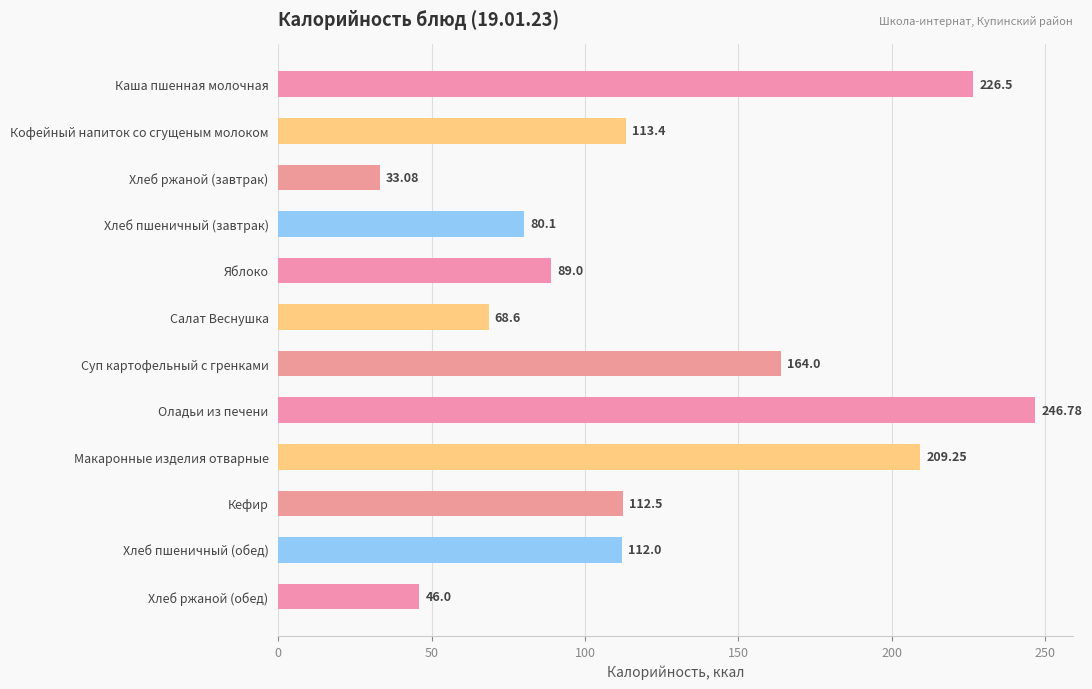

Between Хлеб ржаной (завтрак) and Хлеб пшеничный (обед), which is larger?

Хлеб пшеничный (обед)